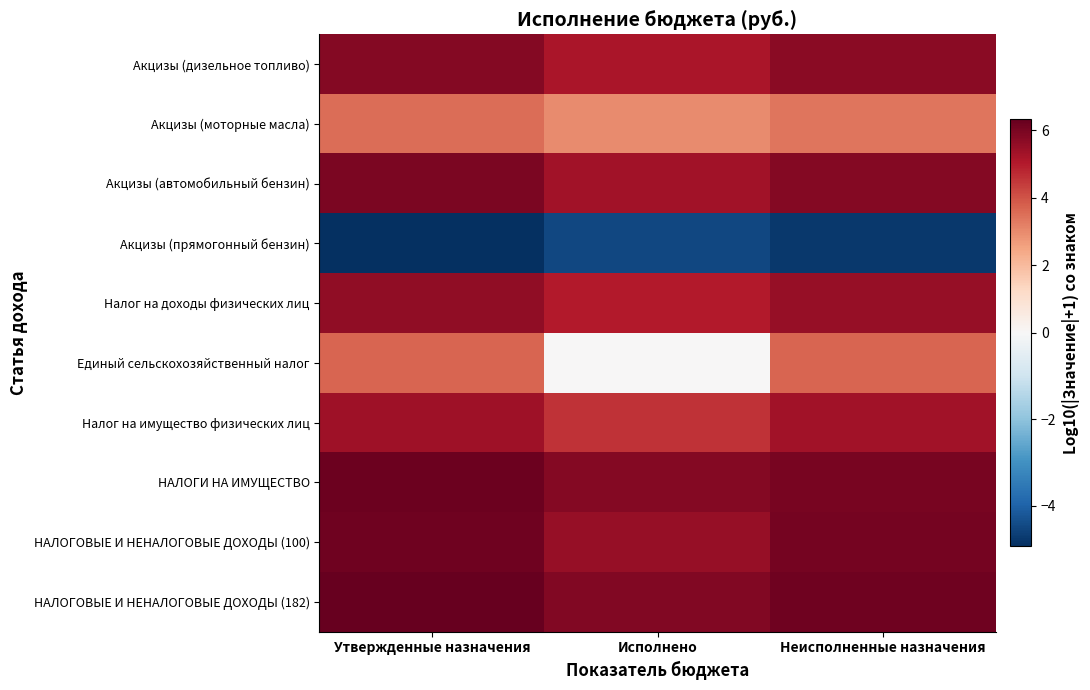

Reading right to left, list all the values displayed in this chart.

Акцизы (дизельное топливо): Неисполненные назначения=5.7	Исполнено=5.2	Утвержденные назначения=5.8
Акцизы (моторные масла): Неисполненные назначения=3.4	Исполнено=3.0	Утвержденные назначения=3.5
Акцизы (автомобильный бензин): Неисполненные назначения=5.8	Исполнено=5.3	Утвержденные назначения=5.9
Акцизы (прямогонный бензин): Неисполненные назначения=-4.8	Исполнено=-4.5	Утвержденные назначения=-4.9
Налог на доходы физических лиц: Неисполненные назначения=5.5	Исполнено=5.0	Утвержденные назначения=5.6
Единый сельскохозяйственный налог: Неисполненные назначения=3.7	Исполнено=0.0	Утвержденные назначения=3.7
Налог на имущество физических лиц: Неисполненные назначения=5.3	Исполнено=4.5	Утвержденные назначения=5.4
НАЛОГИ НА ИМУЩЕСТВО: Неисполненные назначения=6.0	Исполнено=5.8	Утвержденные назначения=6.2
НАЛОГОВЫЕ И НЕНАЛОГОВЫЕ ДОХОДЫ (100): Неисполненные назначения=6.1	Исполнено=5.5	Утвержденные назначения=6.2
НАЛОГОВЫЕ И НЕНАЛОГОВЫЕ ДОХОДЫ (182): Неисполненные назначения=6.1	Исполнено=5.9	Утвержденные назначения=6.3